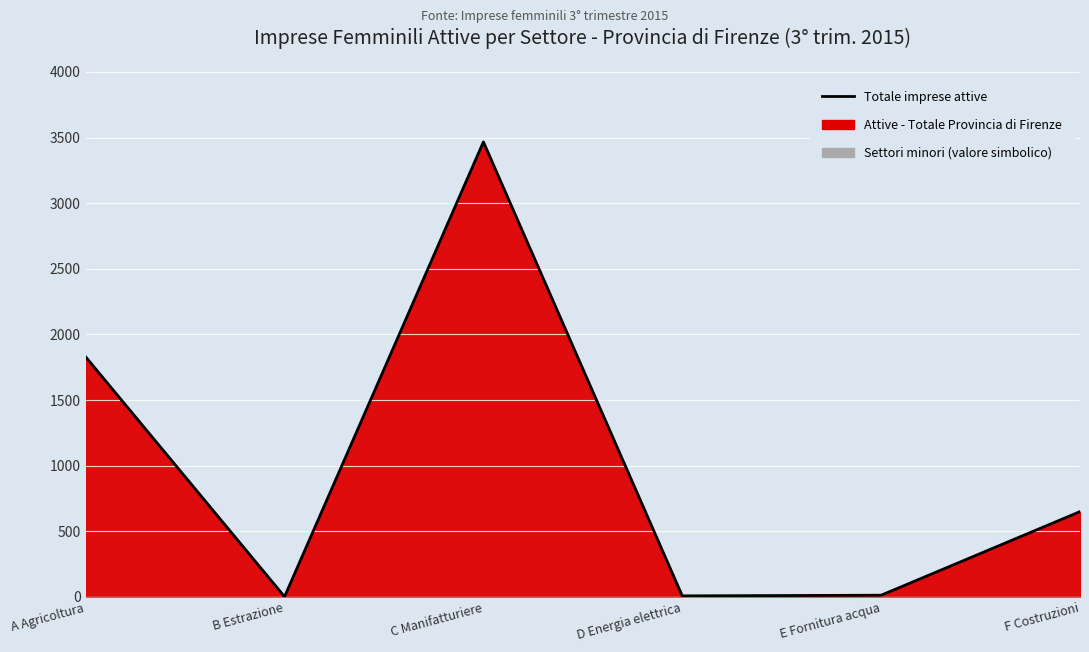

Which label corresponds to the smallest value in the chart?

B Estrazione